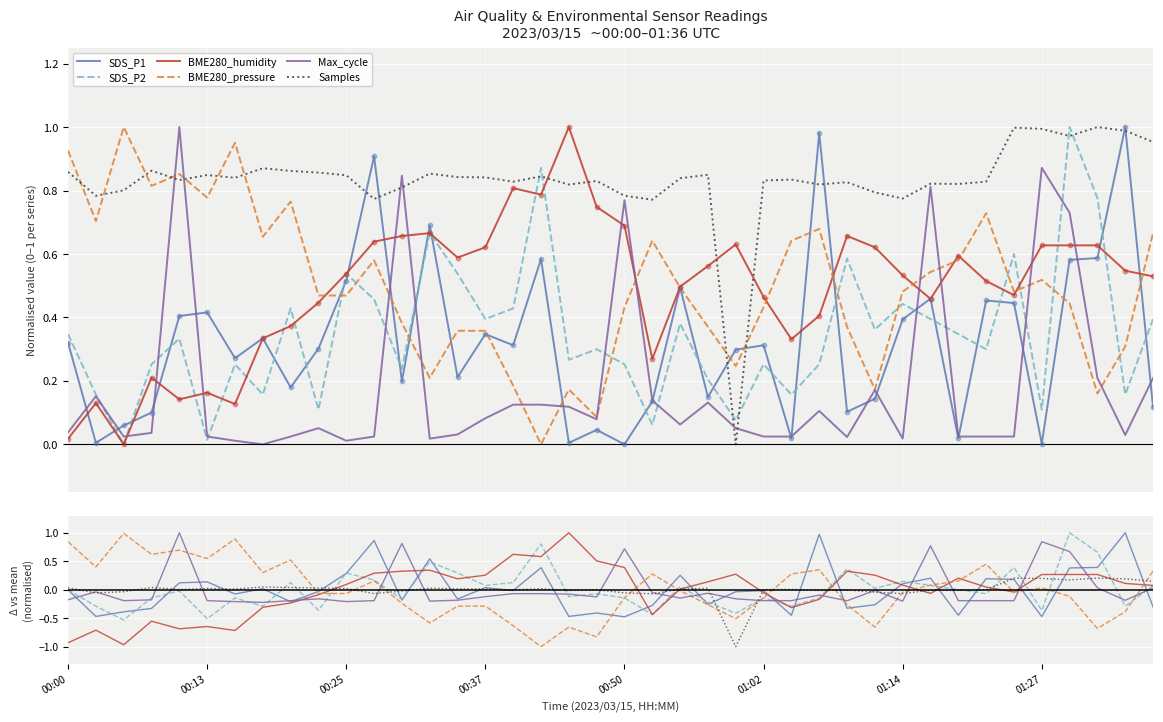

At which category is the sum across all series the highest?

36